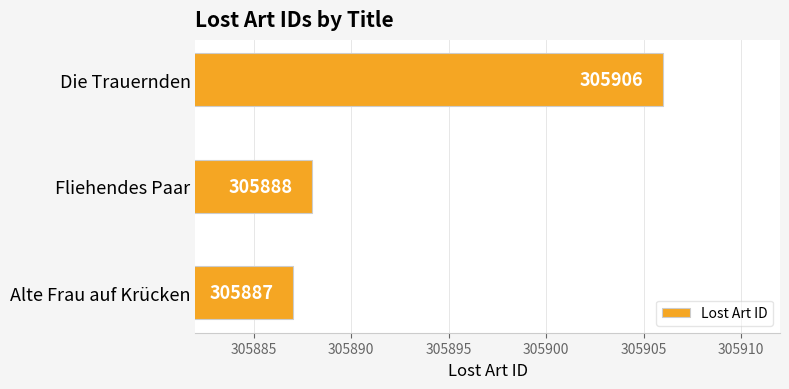

What is the label of the 2nd bar from the top?

Fliehendes Paar